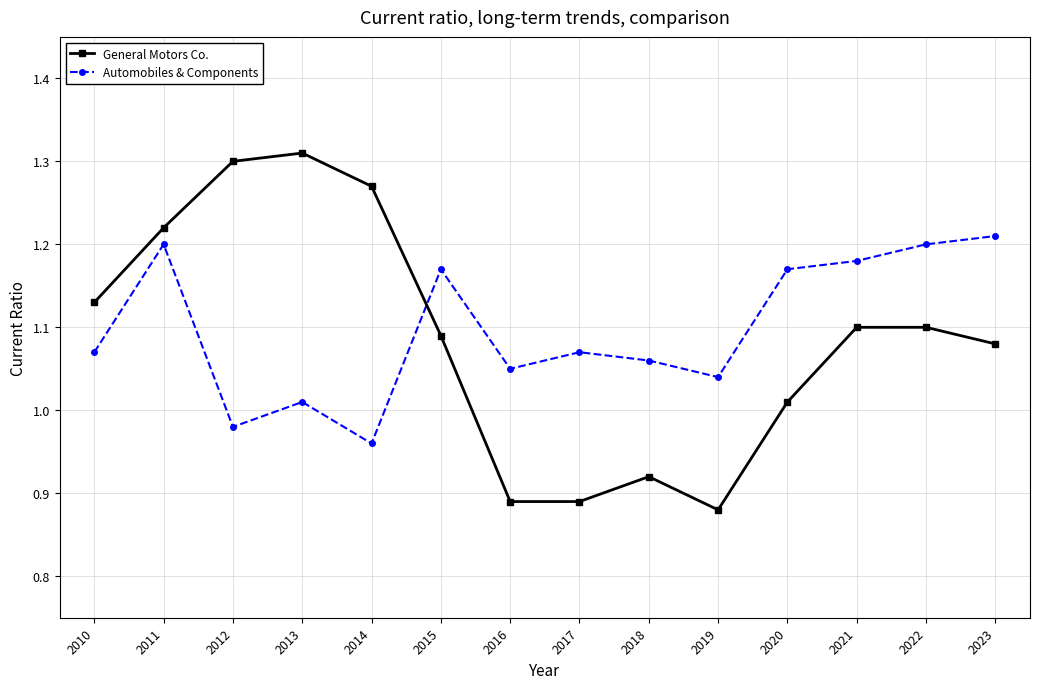

At which category does Automobiles & Components reach its first local valley?

2012